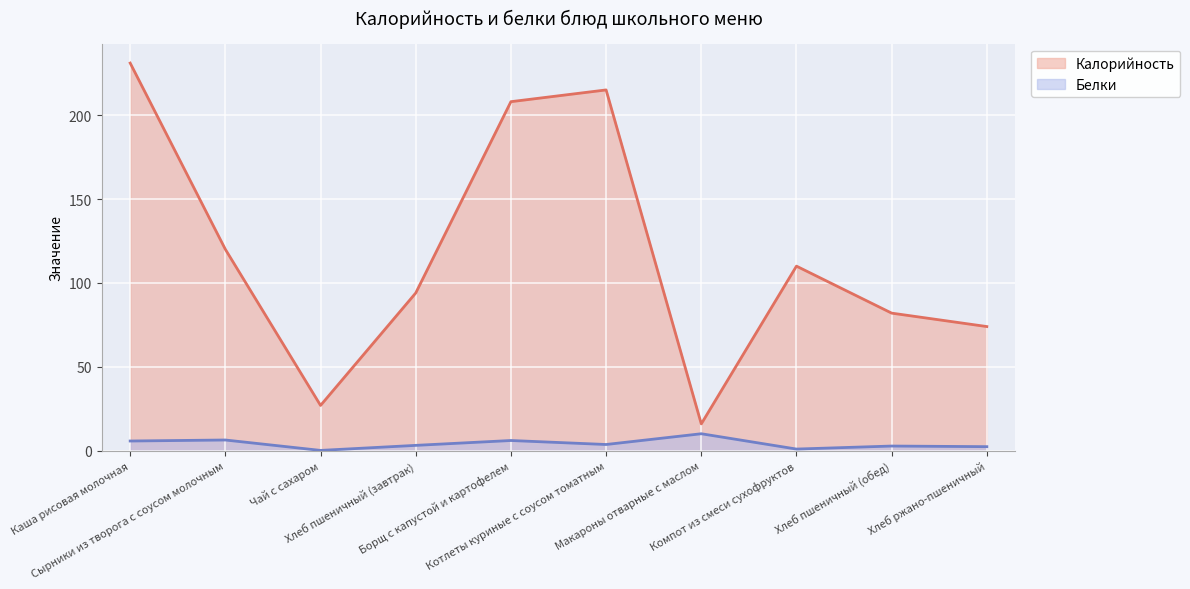

How many lines are shown in the chart?

2